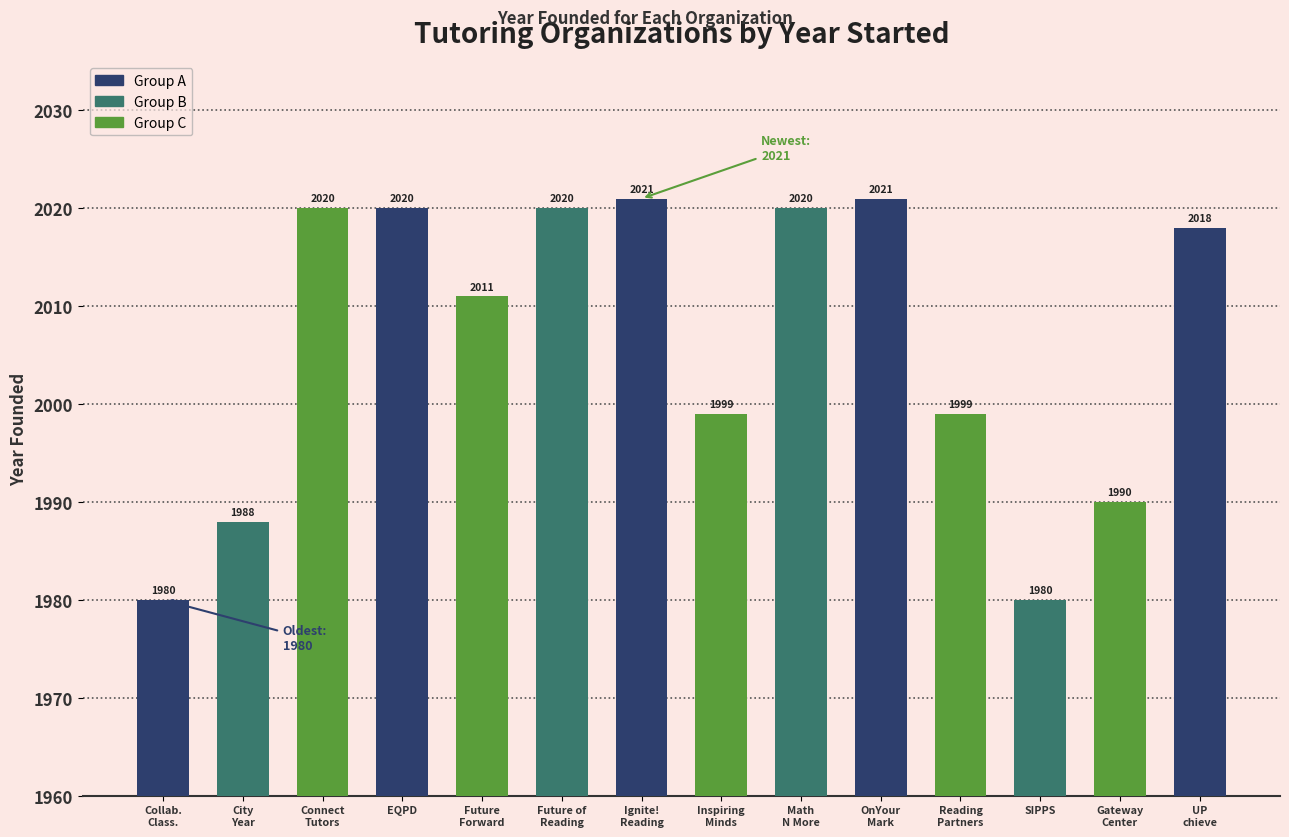

What is the greatest value displayed?

2021